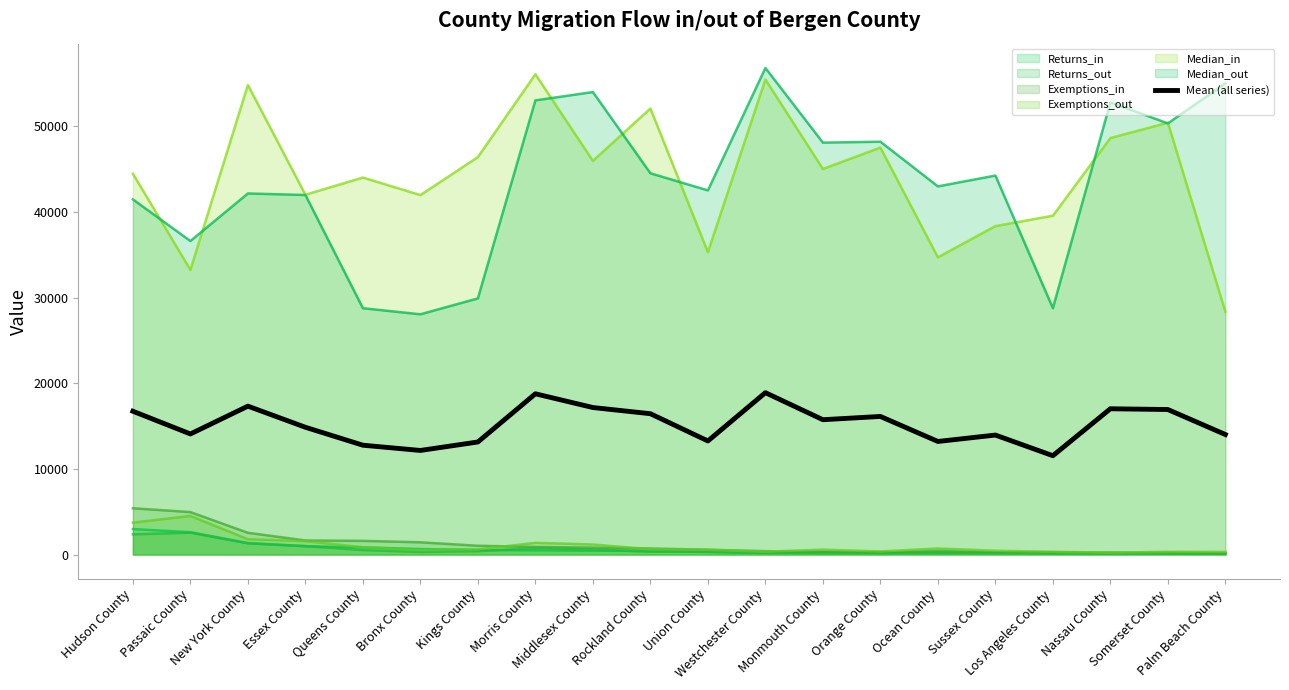

At which label is the value closest to 15214?

Essex County